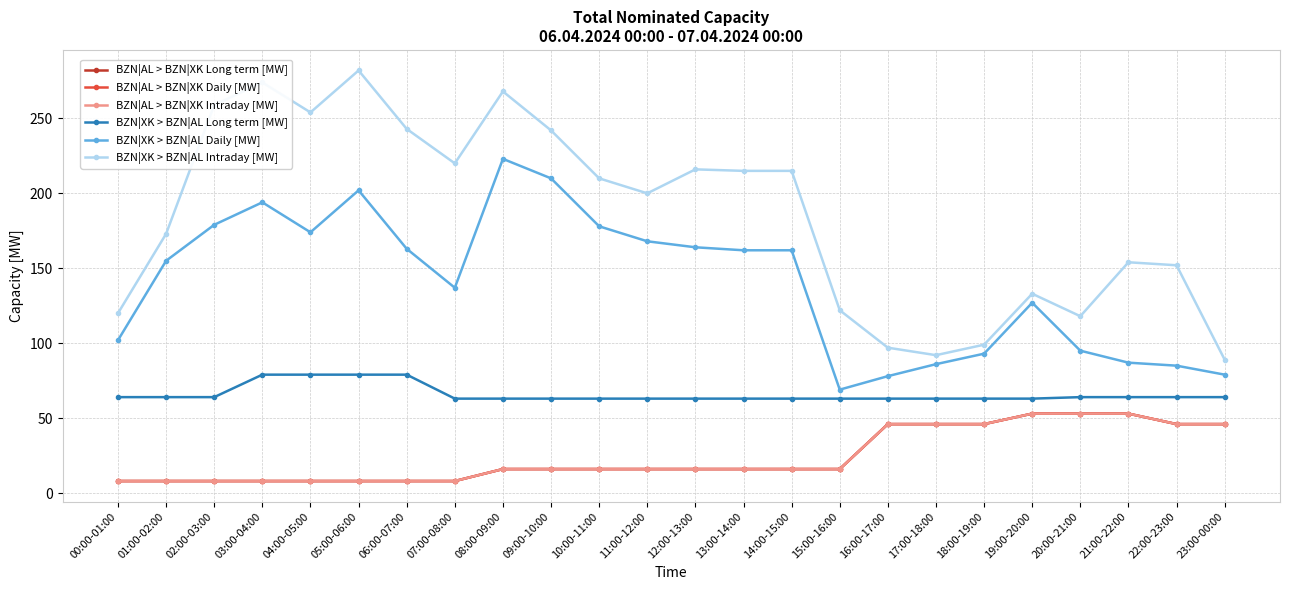

How many lines are shown in the chart?

6